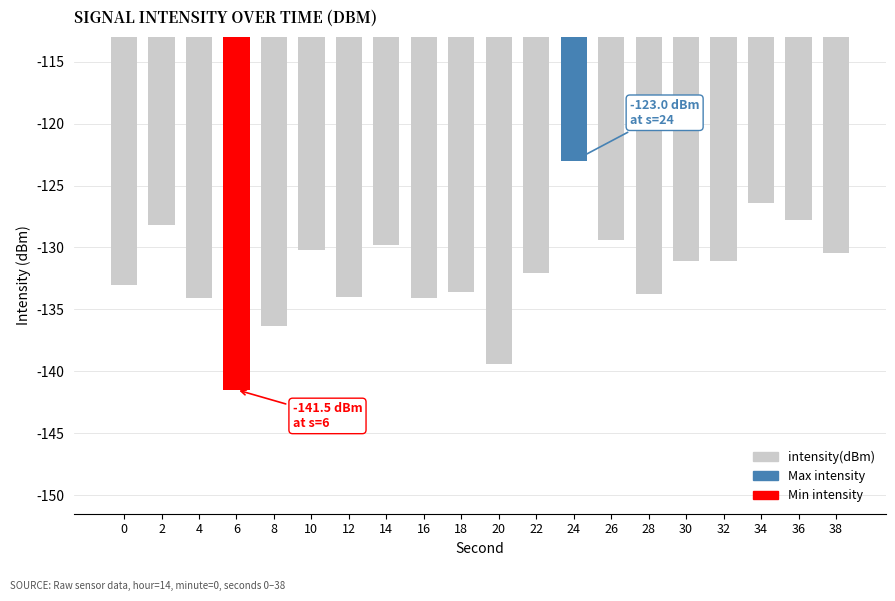

Where does the data first go above -131?

2